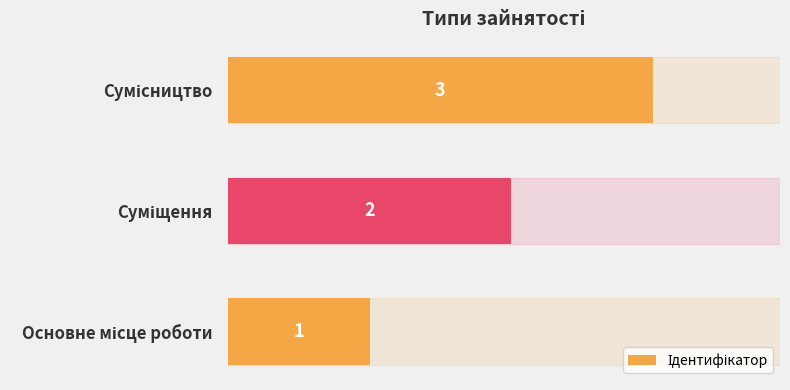

What is the maximum value shown in the chart?

3